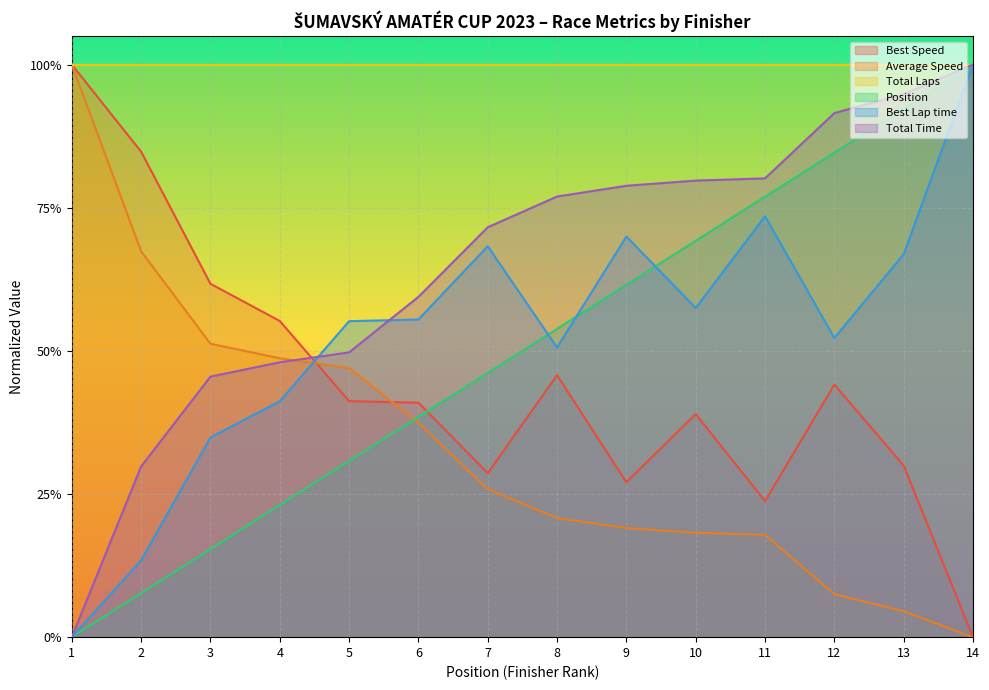

After their last crossing, which series has the higher values: Position or Average Speed?

Position